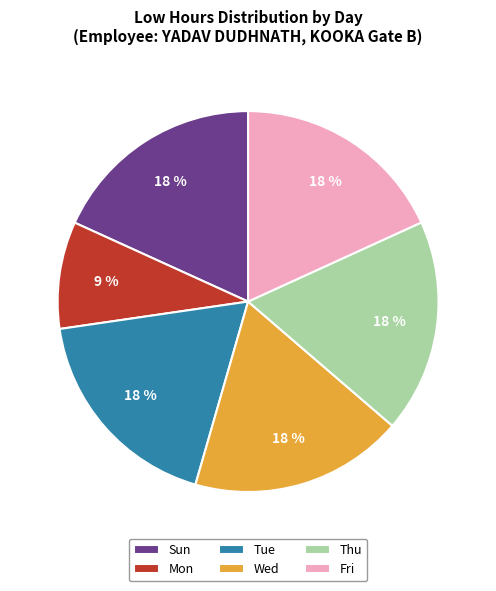

To the nearest percent, what percentage of the pie is Wed?

18%